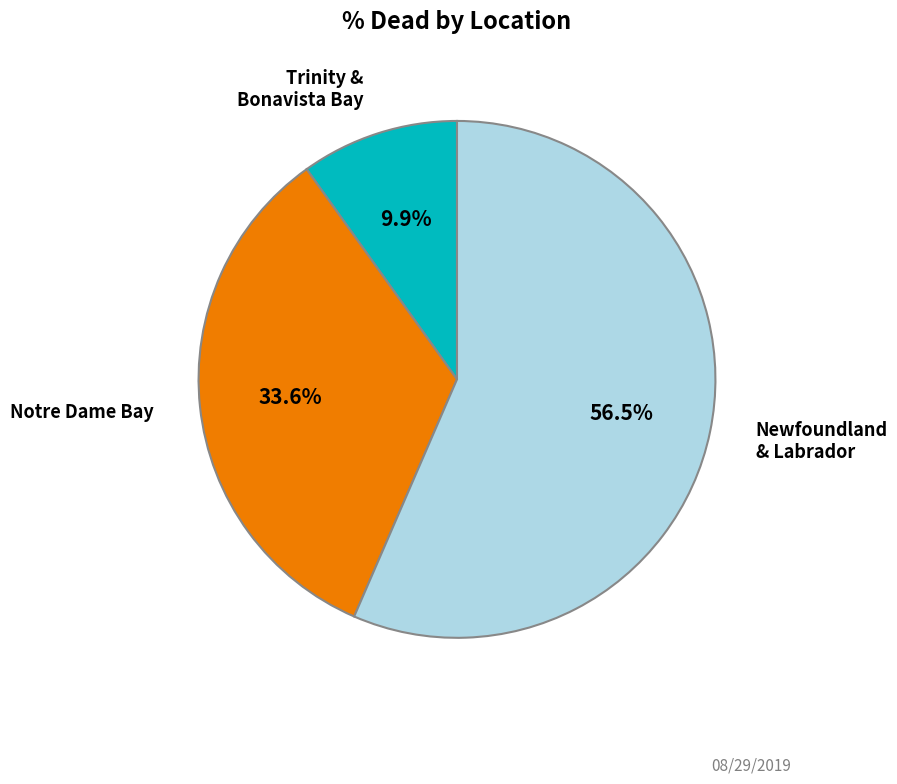

Is there a majority slice in this chart?

Yes